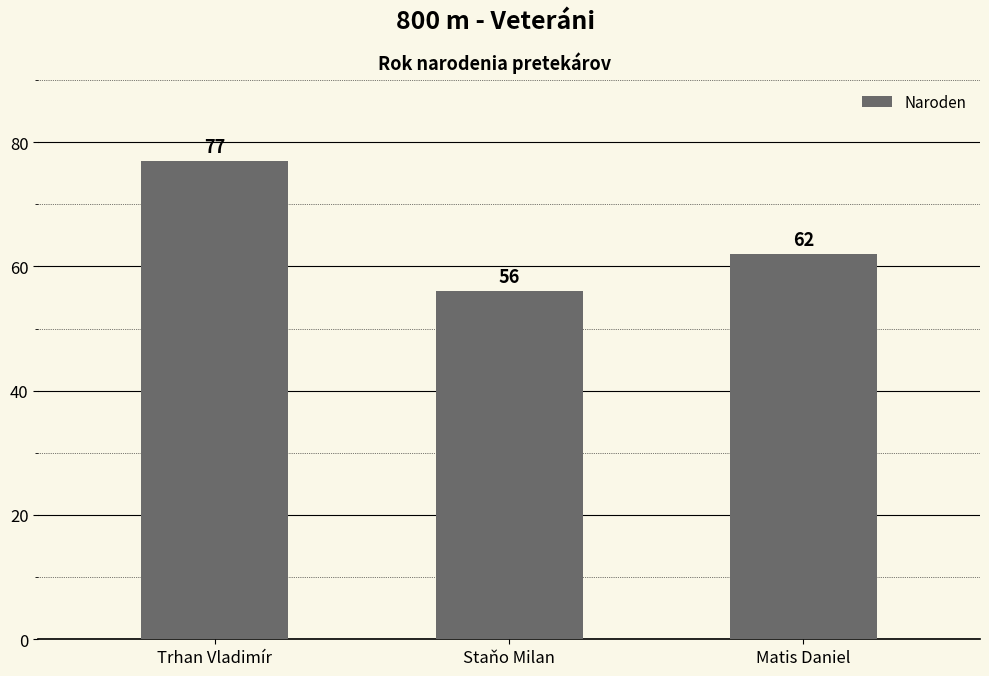

Between Trhan Vladimír and Staňo Milan, which is larger?

Trhan Vladimír